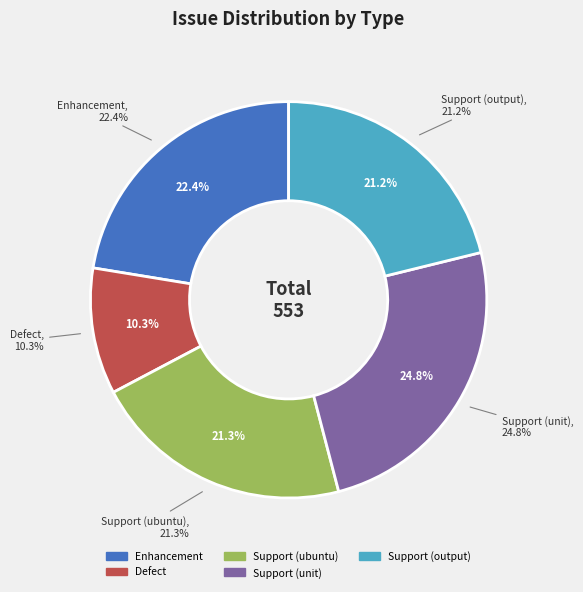

How many segments does this pie chart have?

5